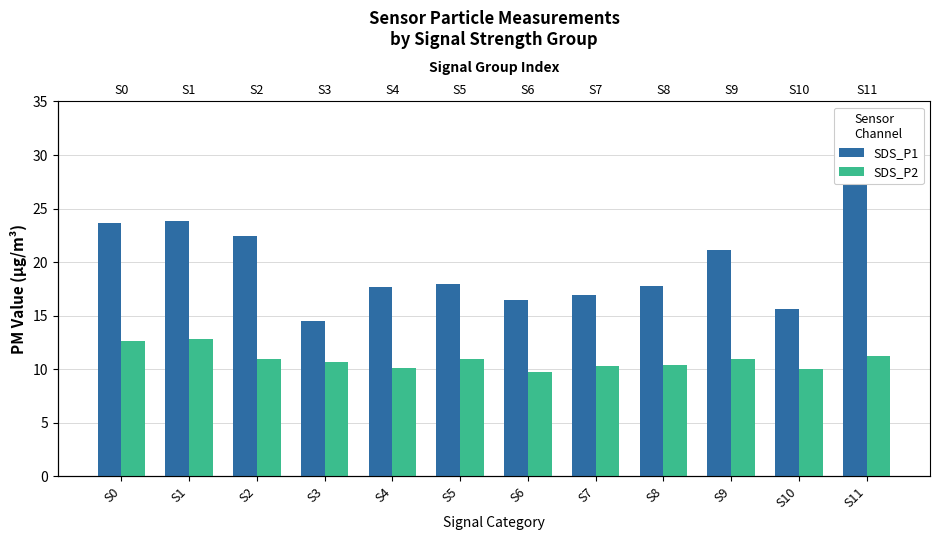

Reading right to left, transcribe all the data shown in this chart.

SDS_P1: S11=29.9	S10=15.6	S9=21.1	S8=17.8	S7=16.9	S6=16.5	S5=18.0	S4=17.7	S3=14.5	S2=22.4	S1=23.9	S0=23.6
SDS_P2: S11=11.3	S10=10.1	S9=11.0	S8=10.4	S7=10.3	S6=9.8	S5=11.0	S4=10.1	S3=10.7	S2=11.0	S1=12.8	S0=12.6